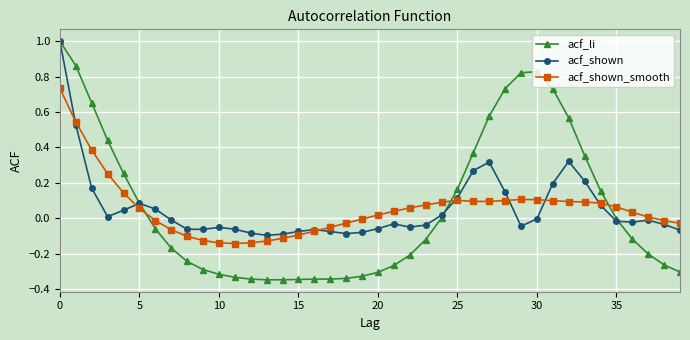

True or false: acf_shown has more than 1 interior local peaks.

True